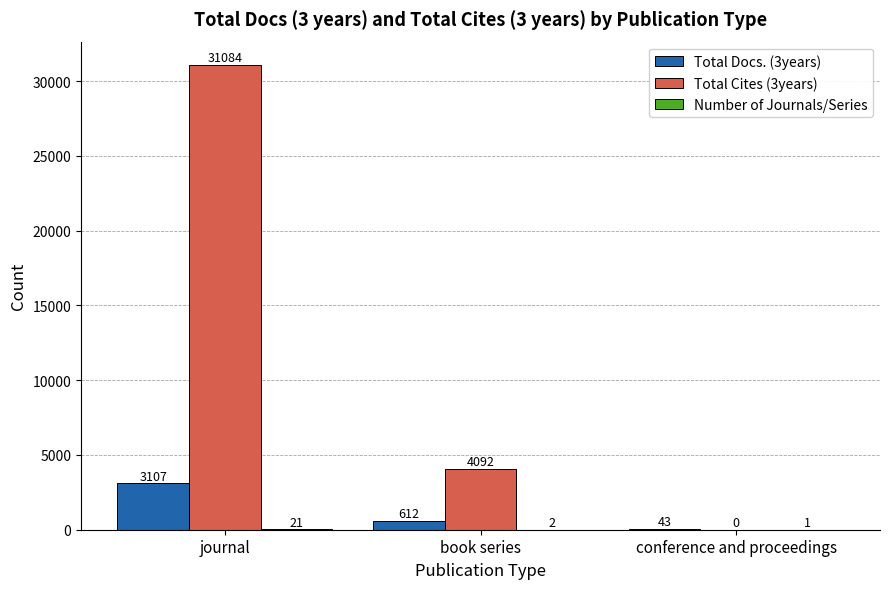

Which series has the largest total across all categories?

Total Cites (3years)